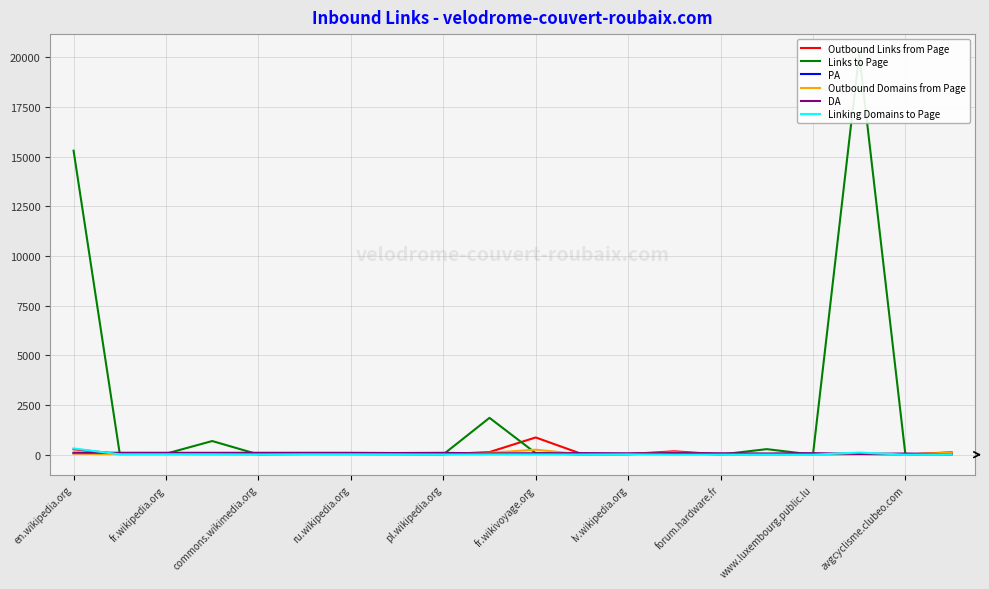

How many intersections are there between DA and Outbound Domains from Page?

5